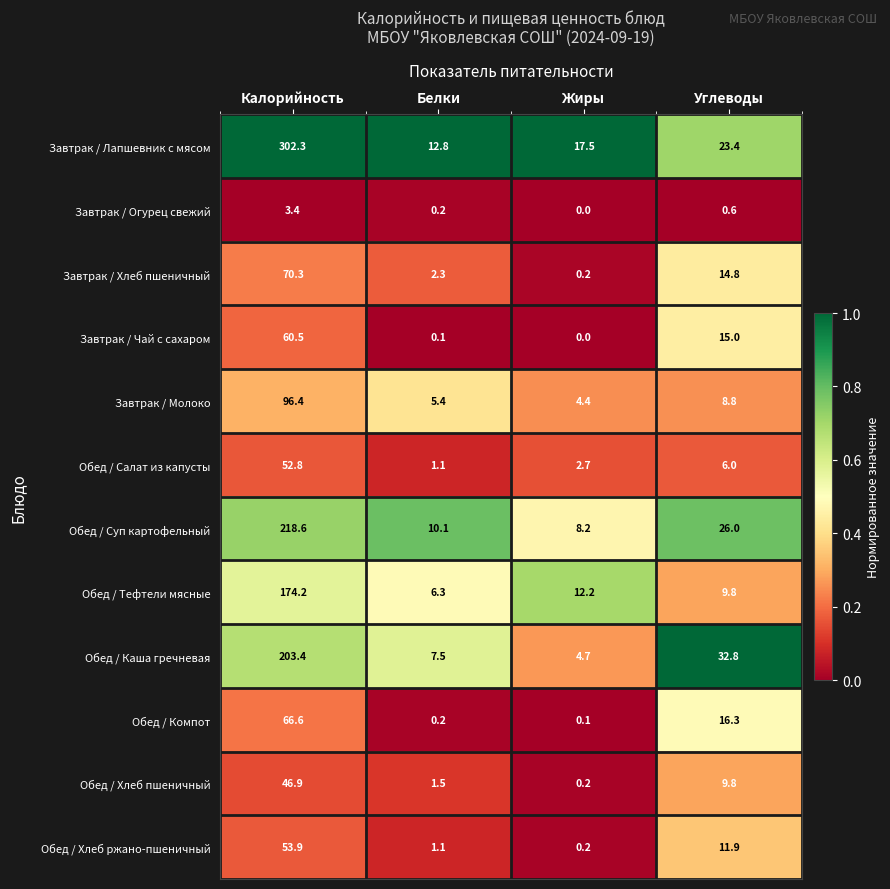

Rank the series by their maximum value, from highest to lowest.

Завтрак / Лапшевник с мясом, Обед / Суп картофельный, Обед / Каша гречневая, Обед / Тефтели мясные, Завтрак / Молоко, Завтрак / Хлеб пшеничный, Обед / Компот, Завтрак / Чай с сахаром, Обед / Хлеб ржано-пшеничный, Обед / Салат из капусты, Обед / Хлеб пшеничный, Завтрак / Огурец свежий